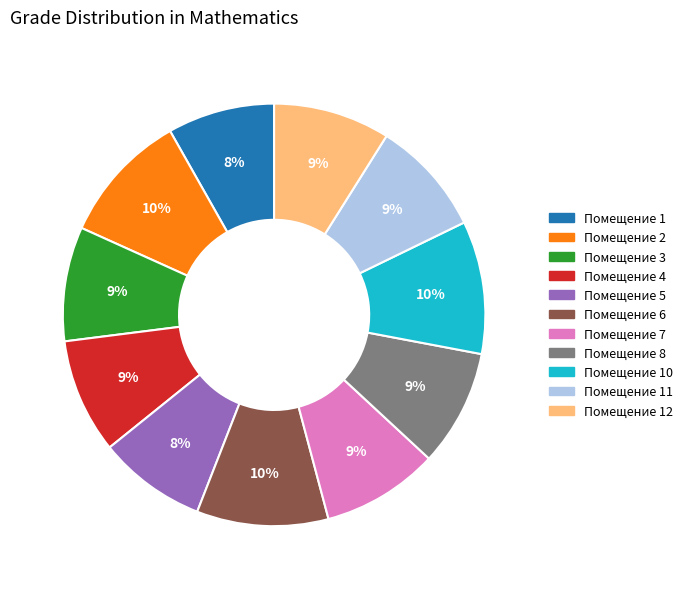

Count the number of slices in the pie.

11